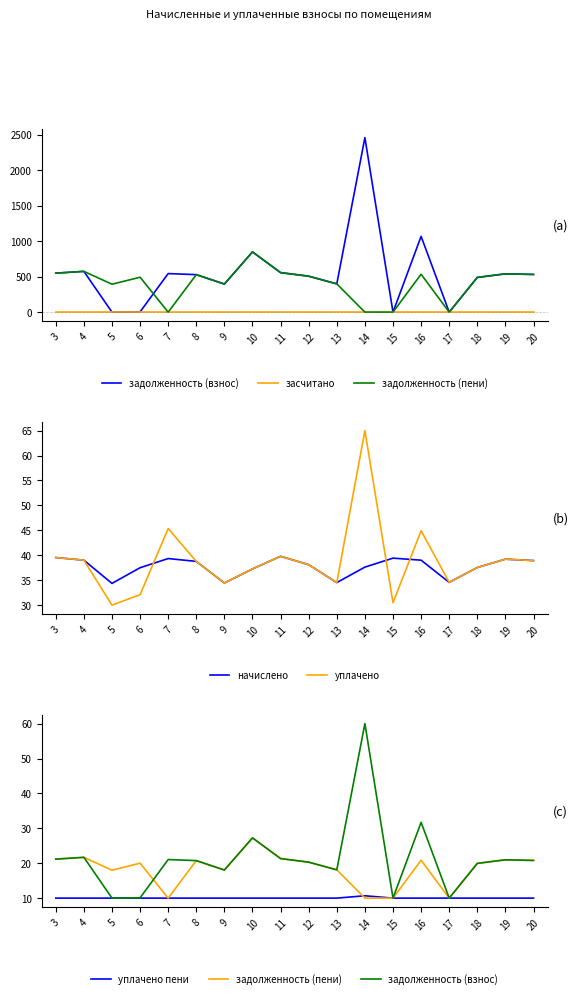

How many interior local valleys does the задолженность (взнос) series have?

5